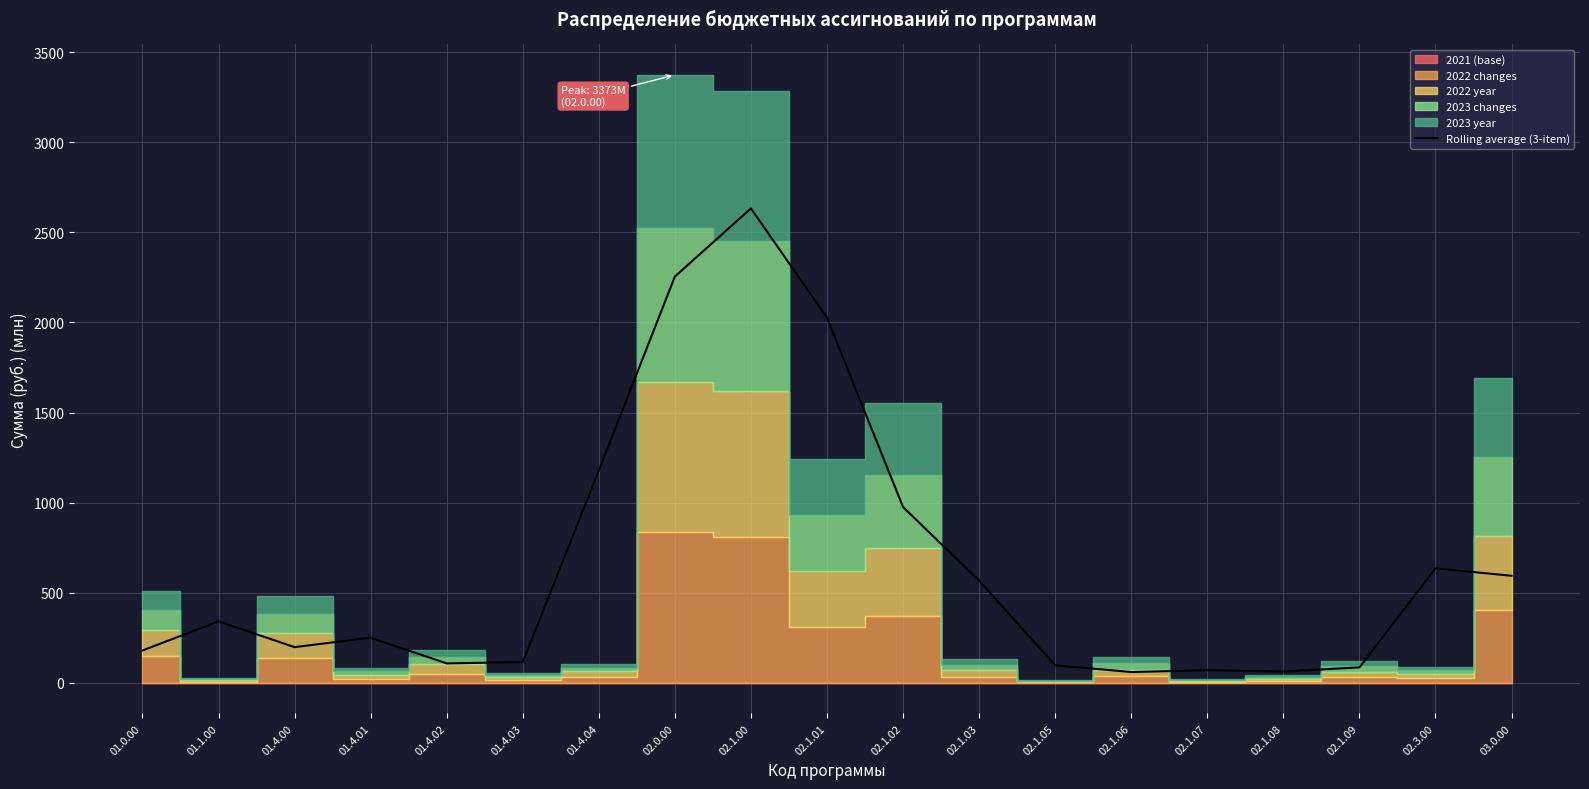

How many lines are shown in the chart?

1